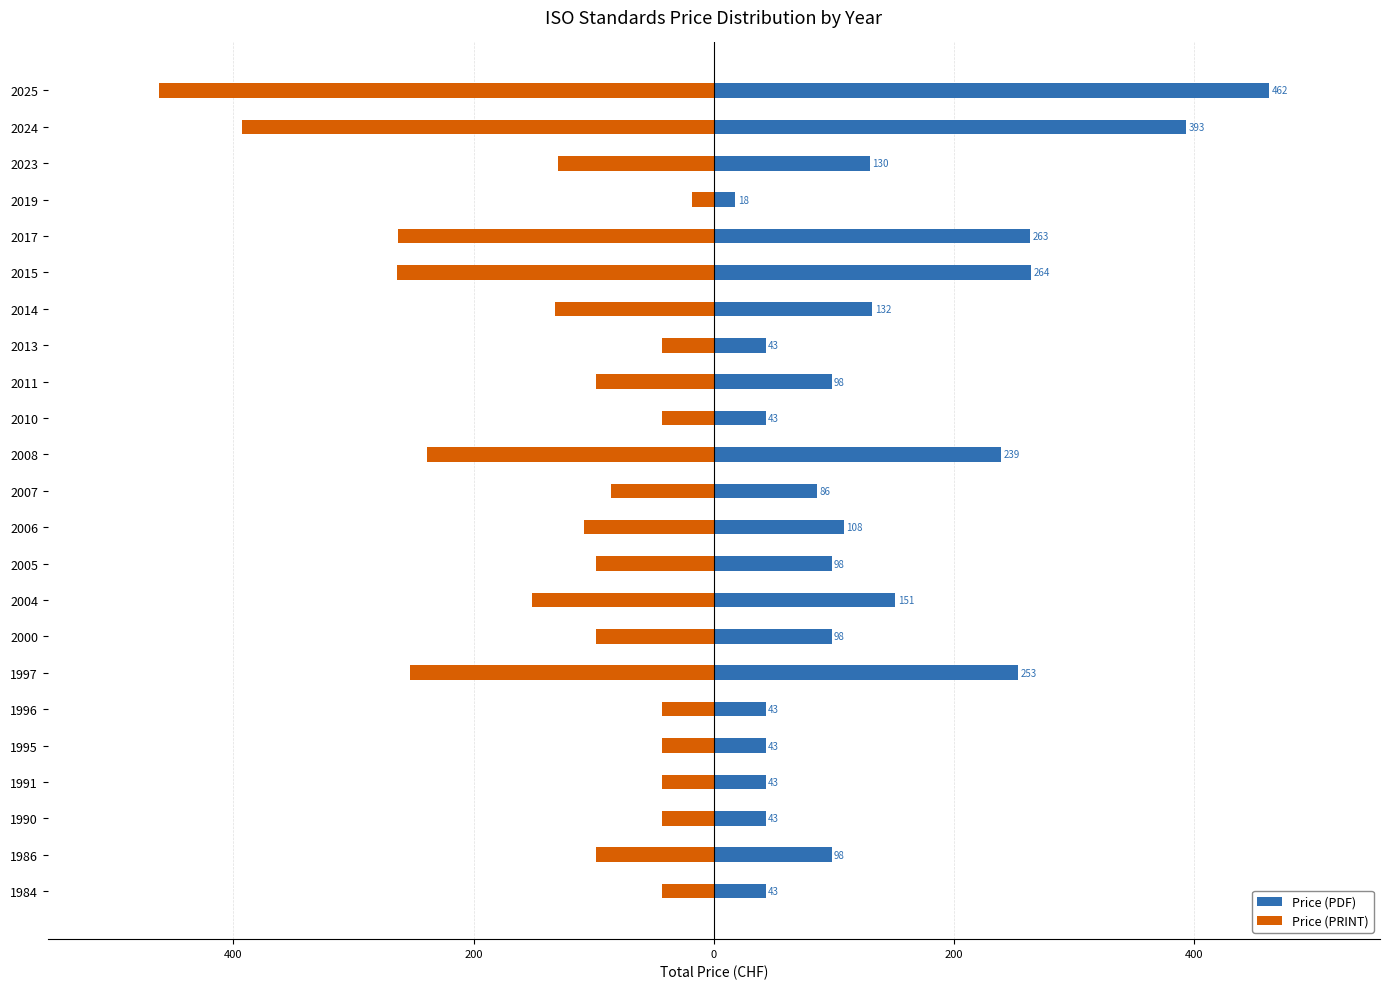

How many bars are there in each group?

2